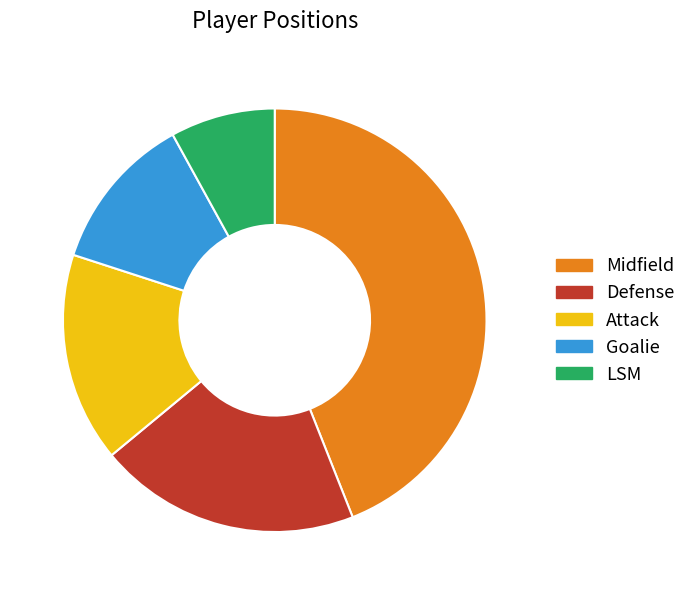

Rank the categories by value from highest to lowest.

Midfield, Defense, Attack, Goalie, LSM